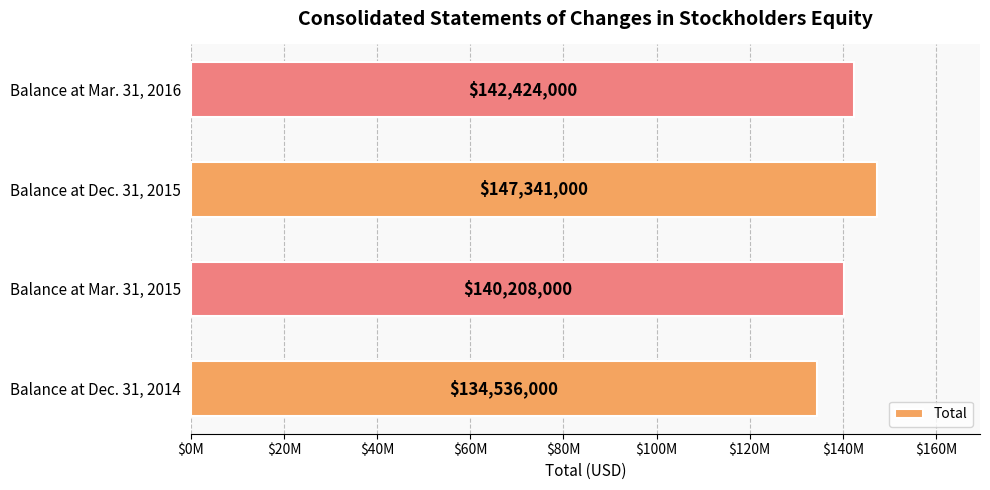

Does the chart contain any negative values?

No